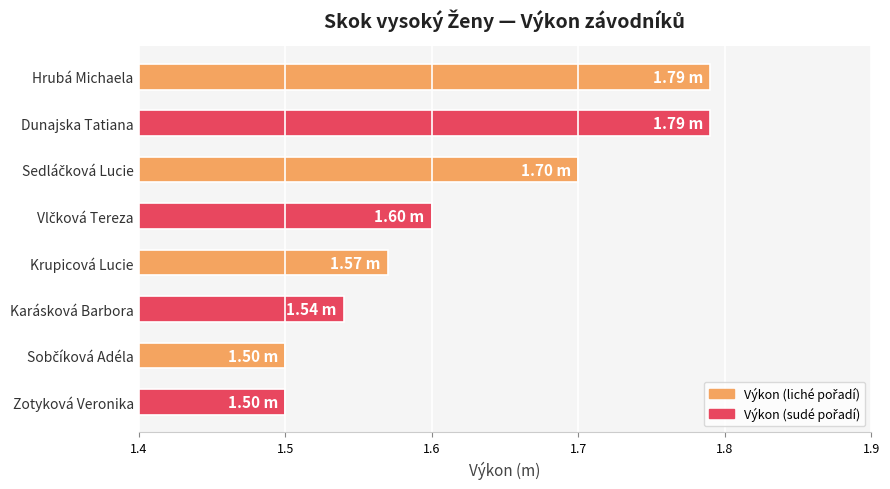

What is the label of the 1st bar from the top?

Hrubá Michaela